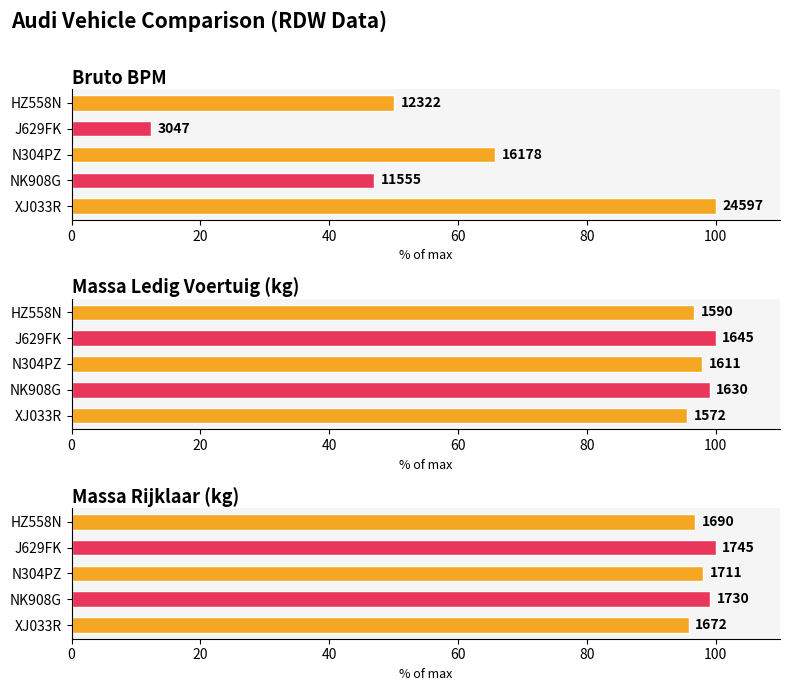

True or false: Massa Rijklaar (kg) has a value of 141.0 at N304PZ.

False